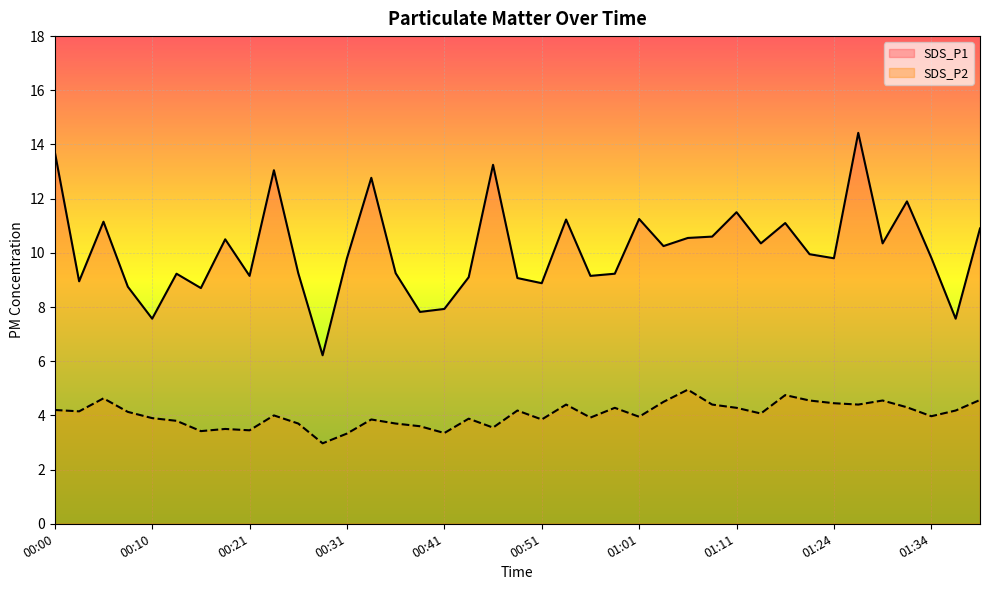

Which category has the highest value in the SDS_P2 series?

01:06